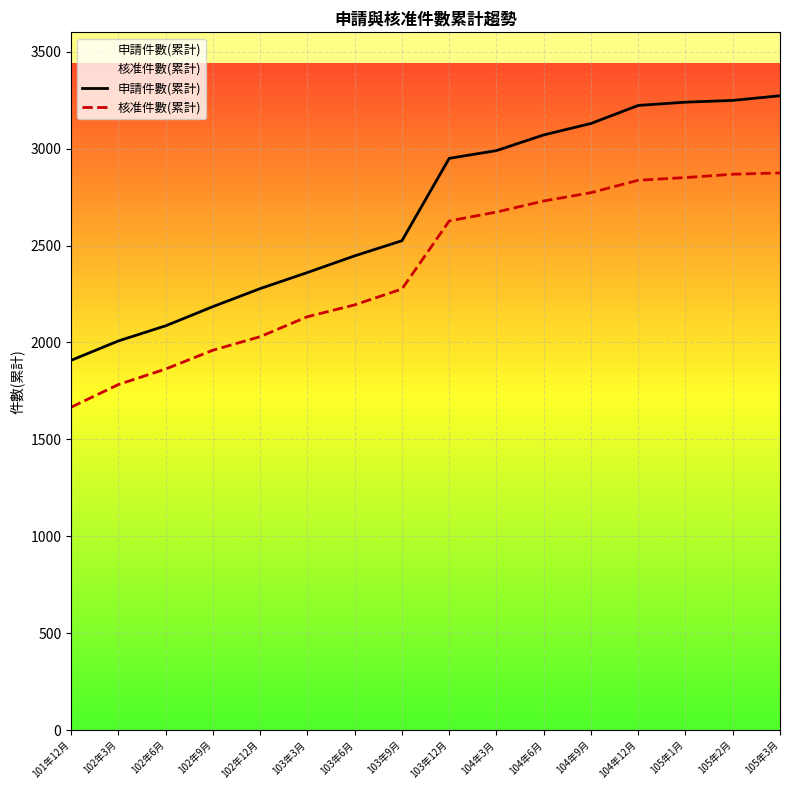

What is the average value of the 申請件數(累計) series?

2683